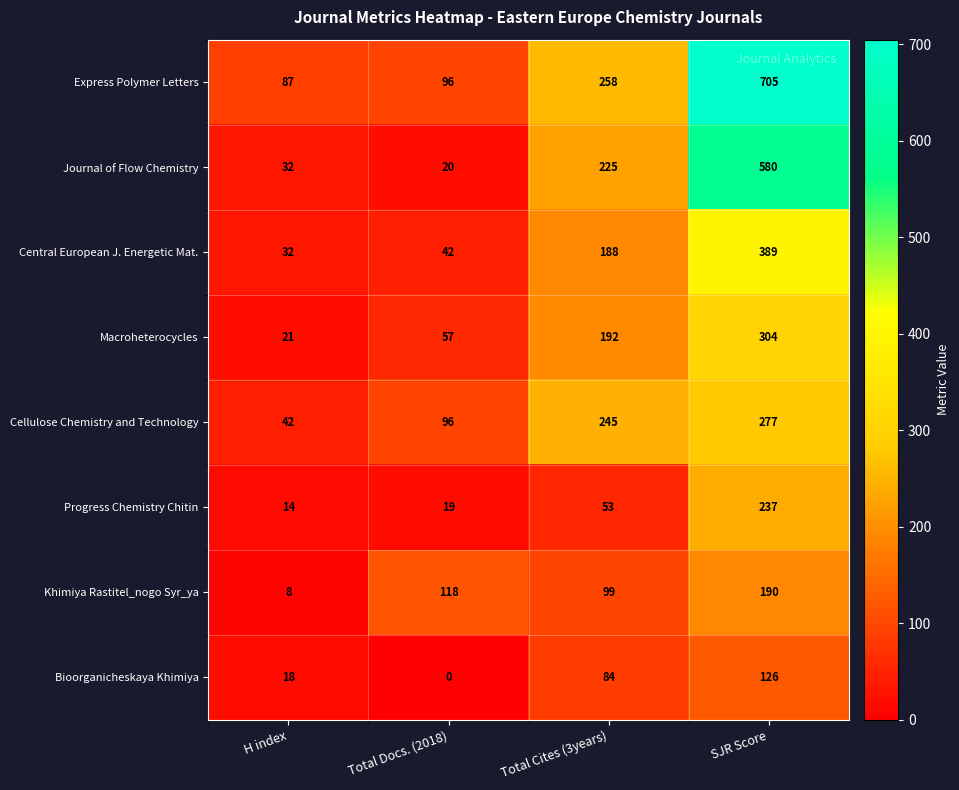

What value does the Cellulose Chemistry and Technology series have at SJR Score?

277